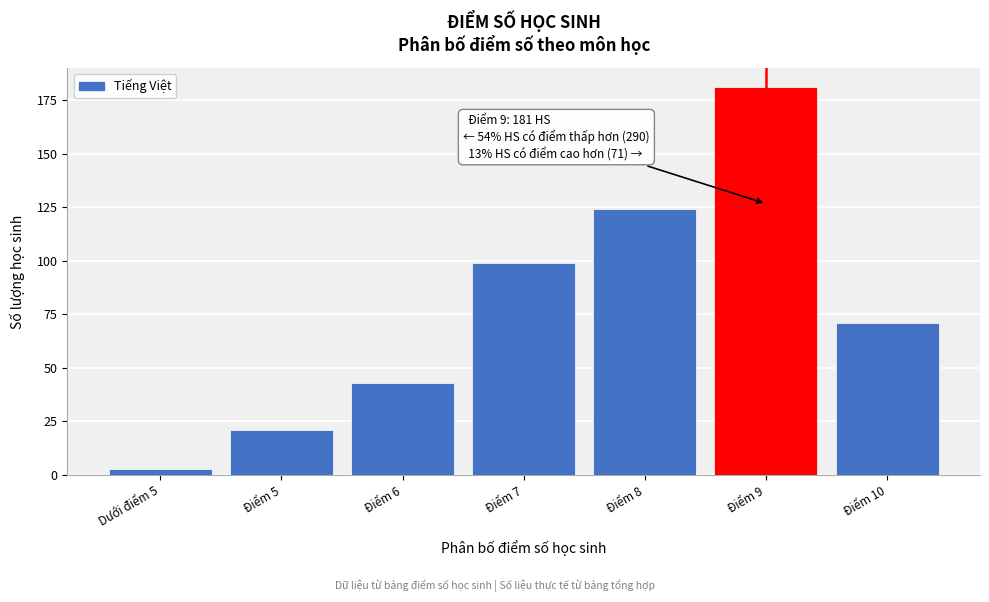

Reading left to right, what are all the values shown in this chart?

Dưới điểm 5=3	Điểm 5=21	Điểm 6=43	Điểm 7=99	Điểm 8=124	Điểm 9=181	Điểm 10=71